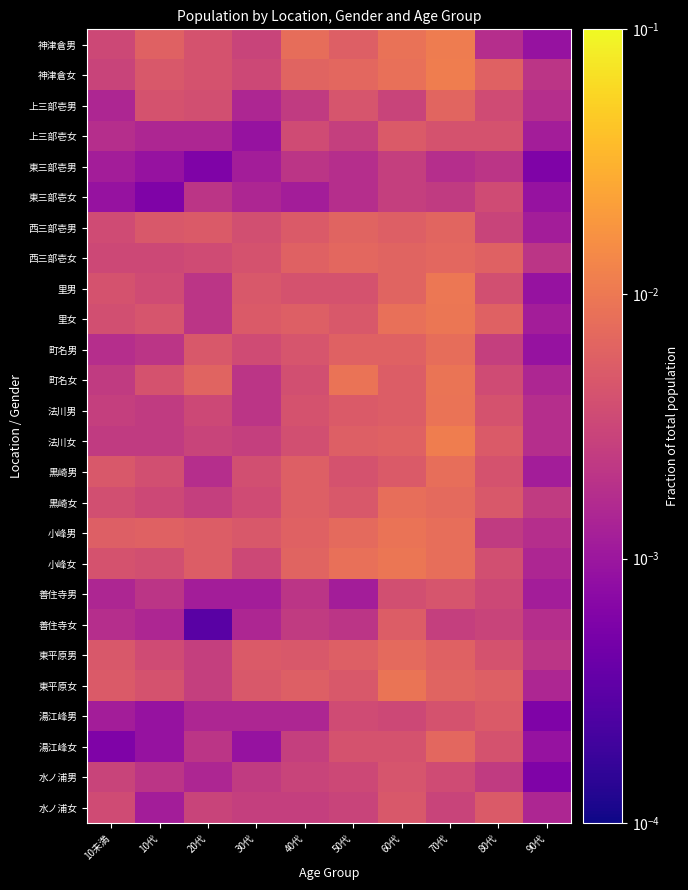

Which has a higher value, 40代 or 30代?

40代